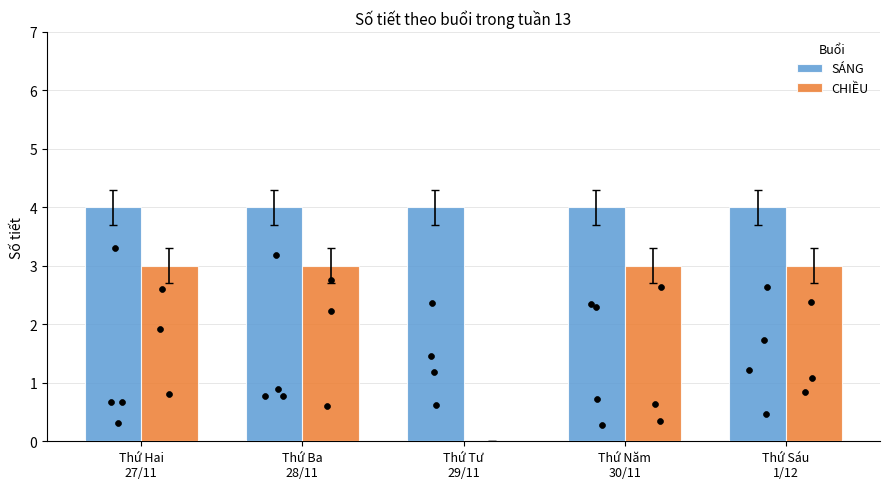

Which series has the widest spread of Y values?

CHIỀU